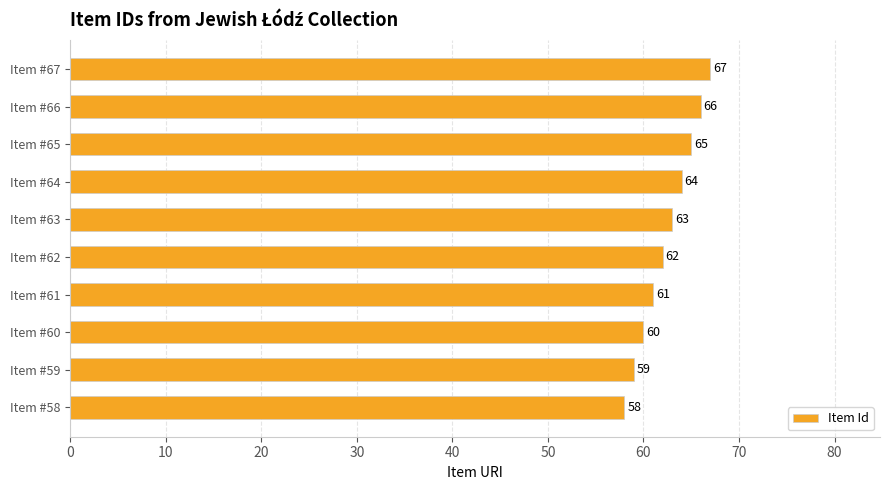

What is the maximum value shown in the chart?

67